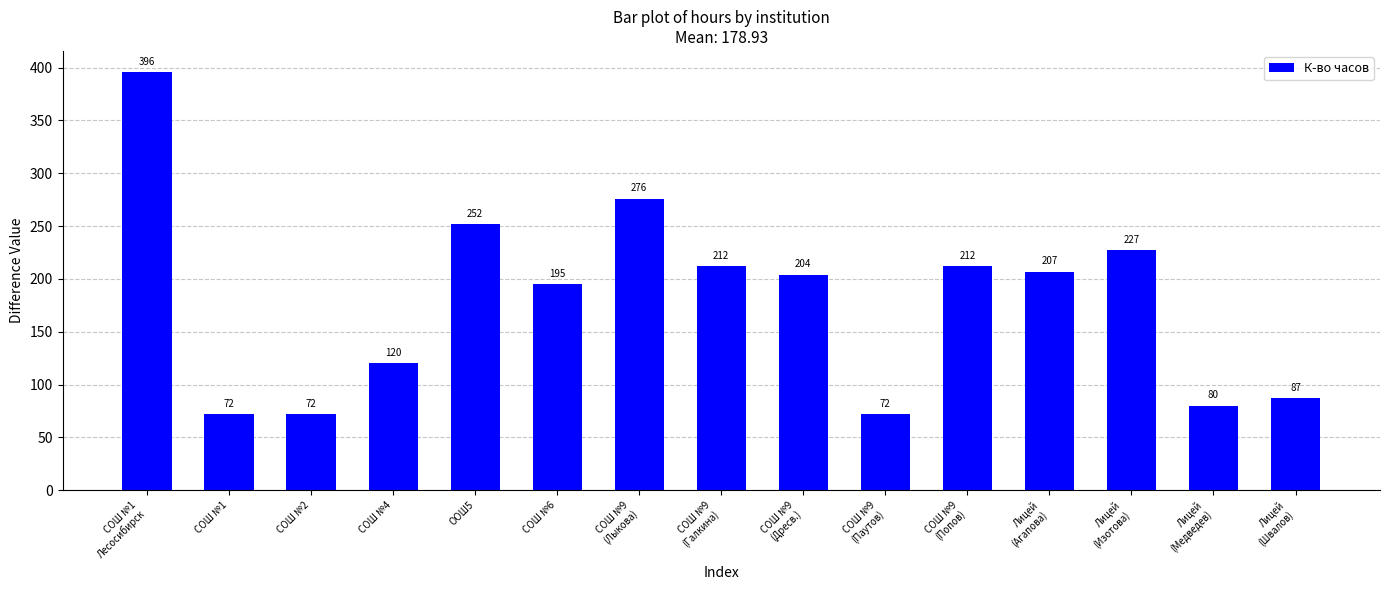

Is it true that the value at СОШ №2 is 72?

True